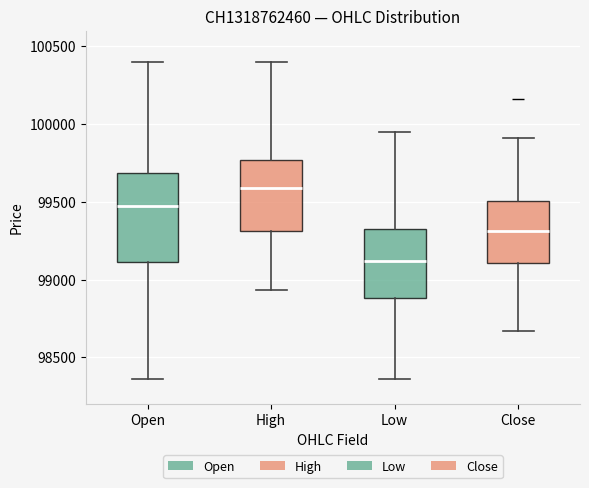

Reading left to right, read every box against the y-axis: the position of its median line, the range the box covers, and the ends of its whiskers. The values are not printed on the chart, so give them approximately, as read against the axis.

Open: median 99500, box 99100 to 99700, whiskers 98350 to 100400
High: median 99600, box 99300 to 99750, whiskers 98950 to 100400
Low: median 99100, box 98900 to 99350, whiskers 98350 to 99950
Close: median 99300, box 99100 to 99500, whiskers 98650 to 99900